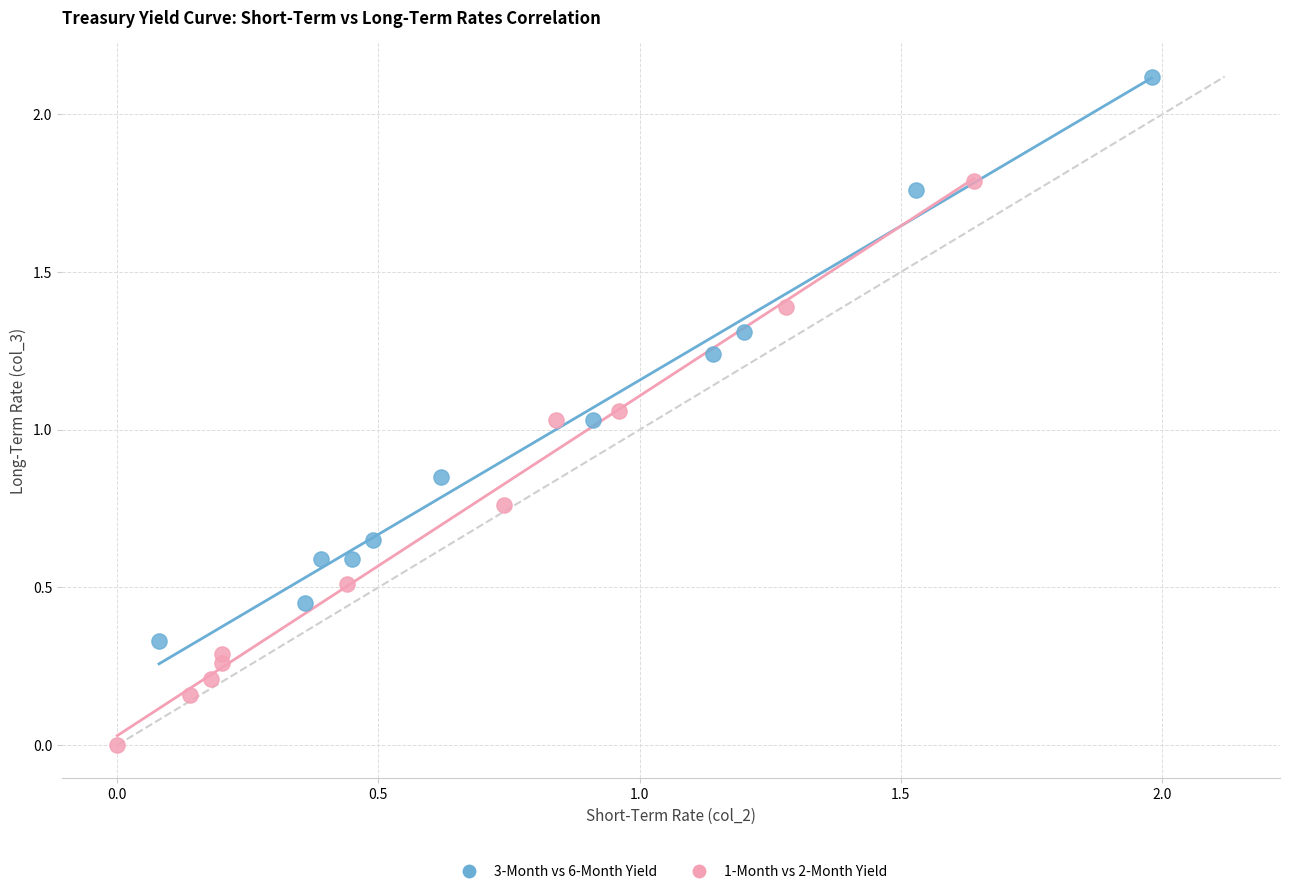

Which series contains the lowest Y value?

1-Month vs 2-Month Yield